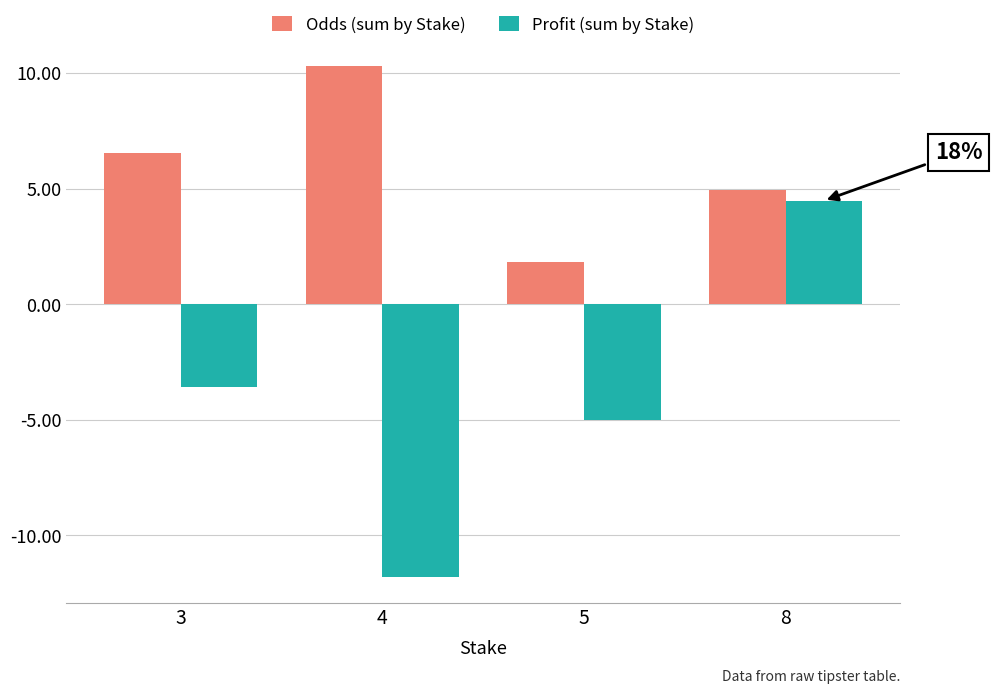

Reading left to right, extract all data points from this chart.

Odds (sum by Stake): 3=6.5	4=10.3	5=1.9	8=5.0
Profit (sum by Stake): 3=-3.6	4=-11.8	5=-5.0	8=4.5